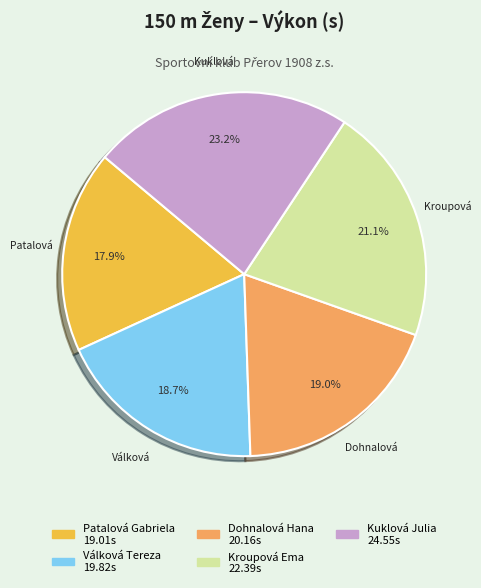

Which slice is the smallest?

Patalová Gabriela